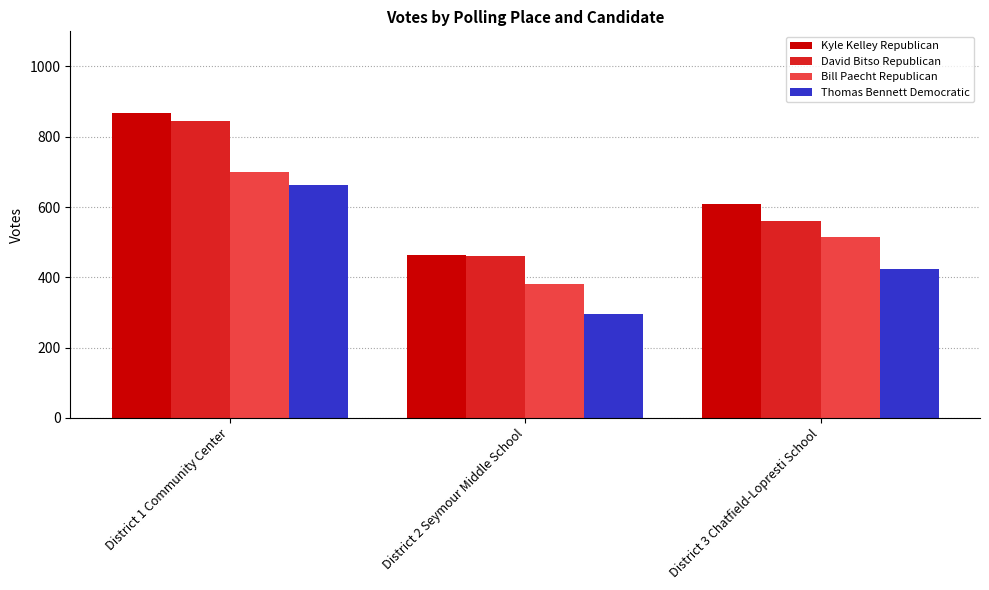

Are the bars horizontal?

No